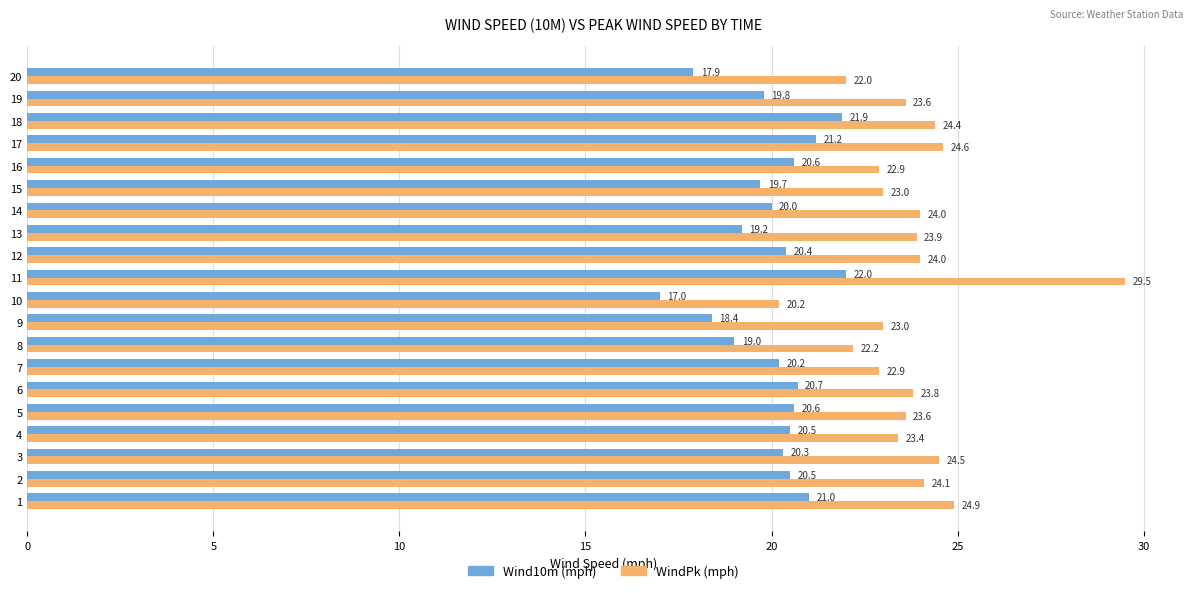

Where is Wind10m (mph) nearest to the value 19?

8